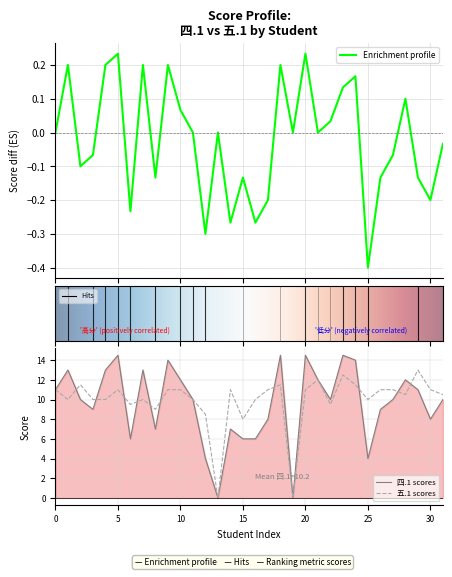

Which series has the largest range (max minus min)?

四.1(15分)